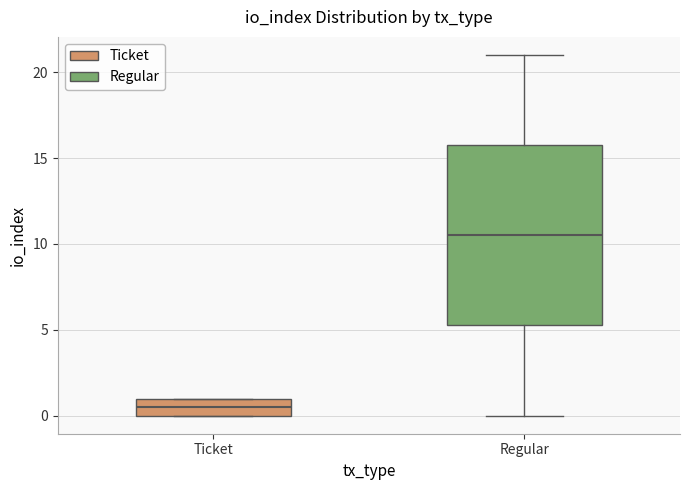

Where is the upper edge of the box for Regular on the y-axis? The values are not printed on the chart, so give them approximately, as read against the axis.

16.0